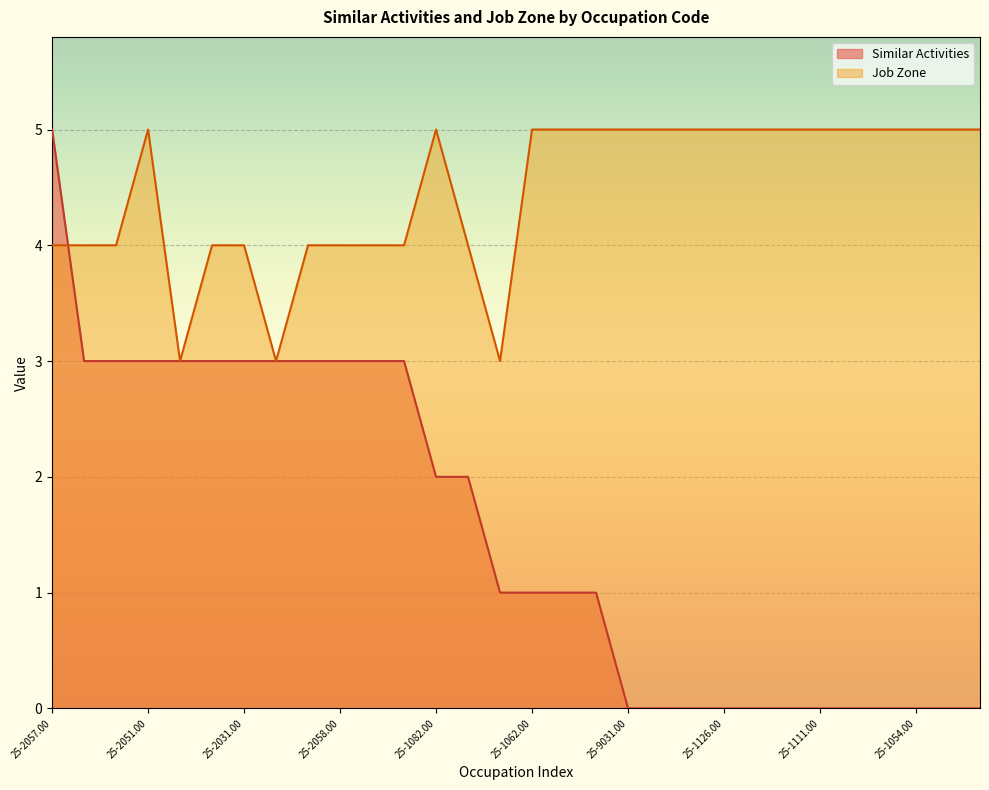

List the series in order of their overall mean, highest first.

Job Zone, Similar Activities